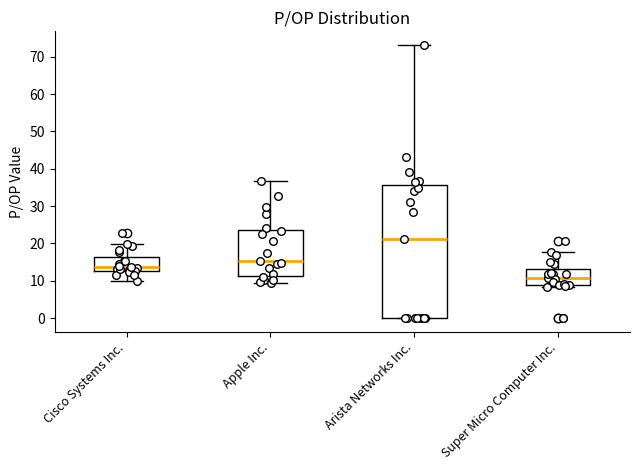

Which box has the lowest median line?

Super Micro Computer Inc.